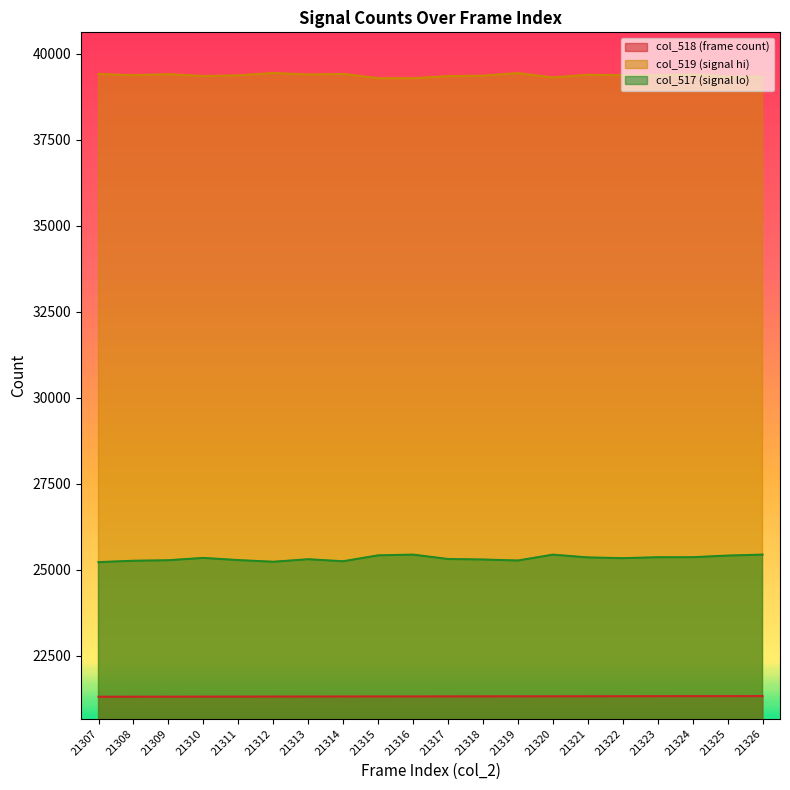

Reading left to right, transcribe all the data shown in this chart.

col_518: 21307=21307	21308=21308	21309=21309	21310=21310	21311=21311	21312=21312	21313=21313	21314=21314	21315=21315	21316=21316	21317=21317	21318=21318	21319=21319	21320=21320	21321=21321	21322=21322	21323=21323	21324=21324	21325=21325	21326=21326
col_519: 21307=39406	21308=39370	21309=39400	21310=39347	21311=39365	21312=39434	21313=39391	21314=39408	21315=39283	21316=39282	21317=39343	21318=39357	21319=39431	21320=39305	21321=39382	21322=39369	21323=39366	21324=39391	21325=39330	21326=39319
col_517: 21307=25219	21308=25259	21309=25274	21310=25341	21311=25278	21312=25230	21313=25303	21314=25244	21315=25416	21316=25437	21317=25310	21318=25295	21319=25266	21320=25436	21321=25356	21322=25334	21323=25361	21324=25362	21325=25409	21326=25438